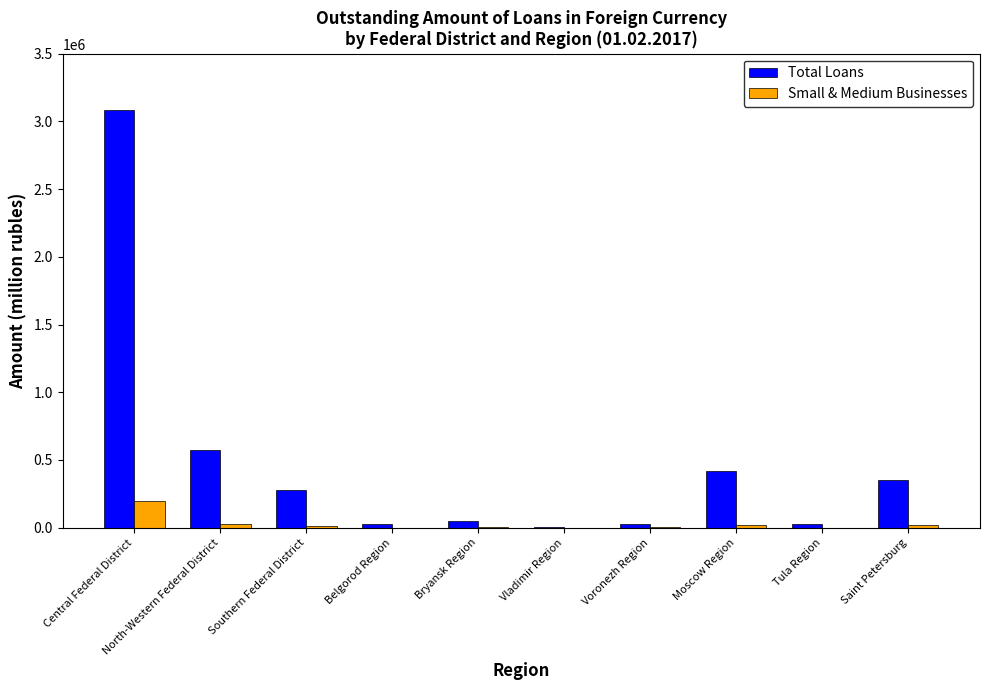

What is the sum of all Total Loans values?

4841552